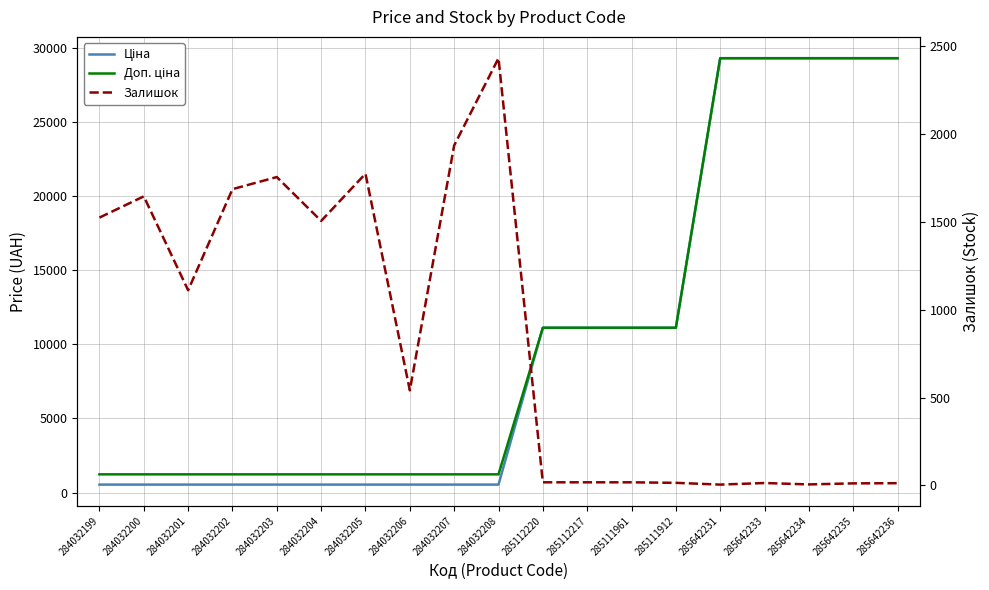

Reading left to right, what are all the values shown in this chart?

Ціна: 535.4	535.4	535.4	535.4	535.4	535.4	535.4	535.4	535.4	535.4	11113.6	11113.6	11113.6	11113.6	29294.9	29294.9	29294.9	29294.9	29294.9
Доп. ціна: 1227.2	1227.2	1227.2	1227.2	1227.2	1227.2	1227.2	1227.2	1227.2	1227.2	11113.6	11113.6	11113.6	11113.6	29294.9	29294.9	29294.9	29294.9	29294.9
Залишок: 1525.0	1646.0	1111.0	1687.0	1756.0	1506.0	1775.0	541.0	1936.0	2433.0	17.0	17.0	17.0	14.0	4.0	13.0	5.0	11.0	12.0